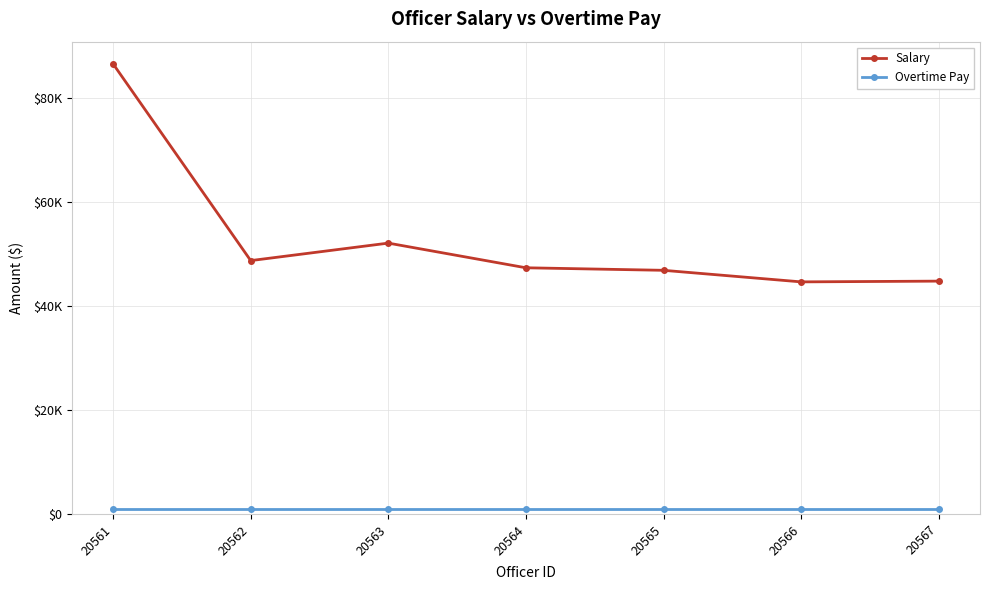

What is the average value of the Overtime Pay series?

1000.0